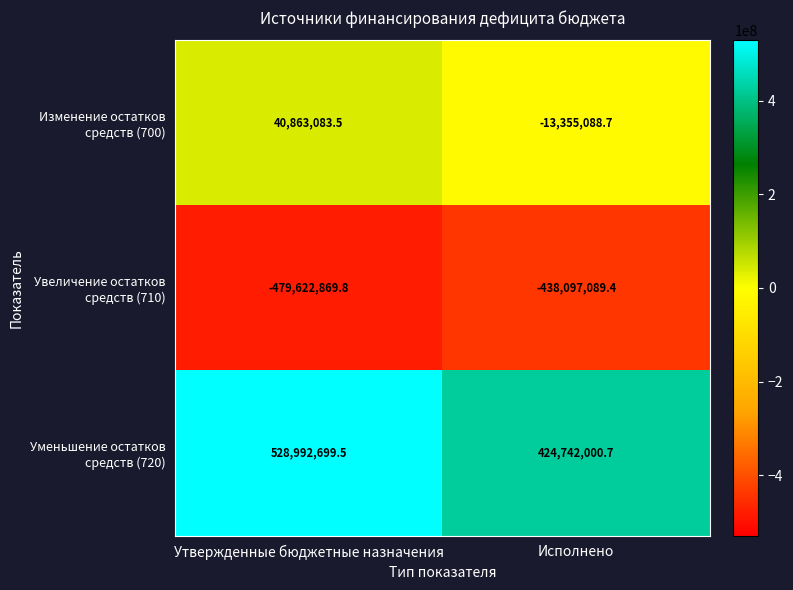

What is the difference between the highest and lowest values at Утвержденные бюджетные назначения?

1008615569.3